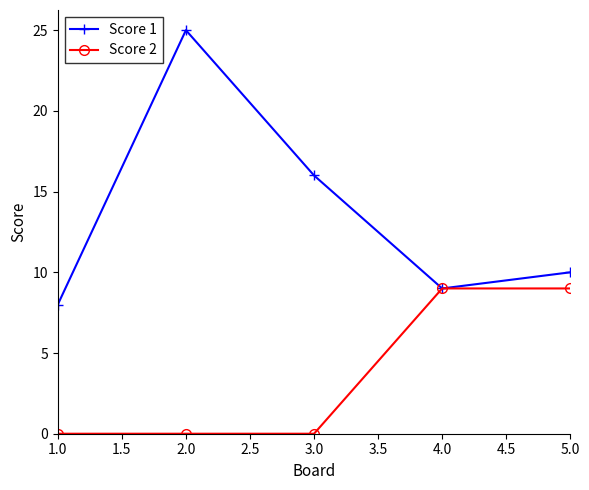

Which series has the widest spread of values?

Score 1